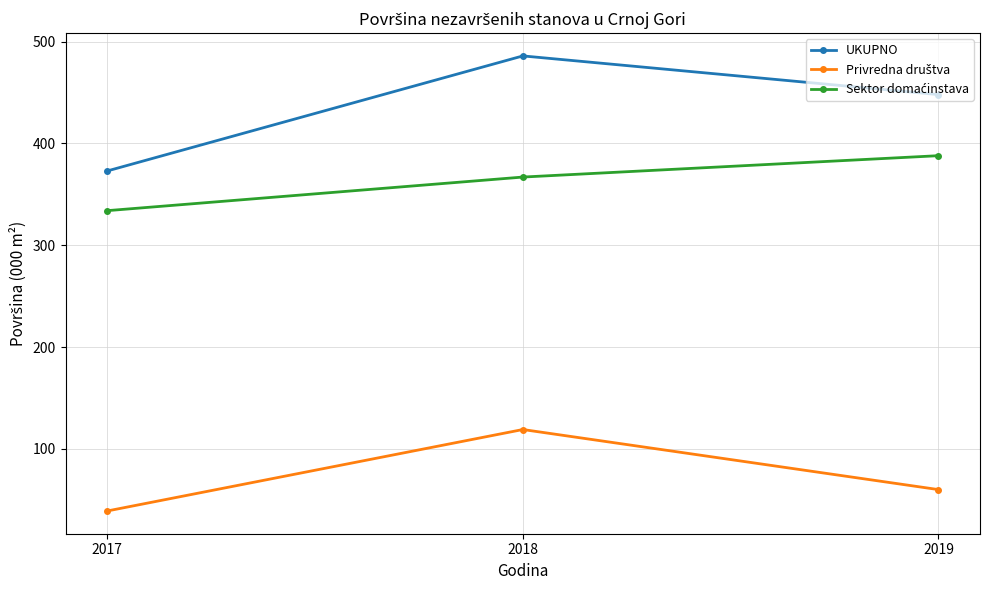

What is the maximum value for UKUPNO?

486